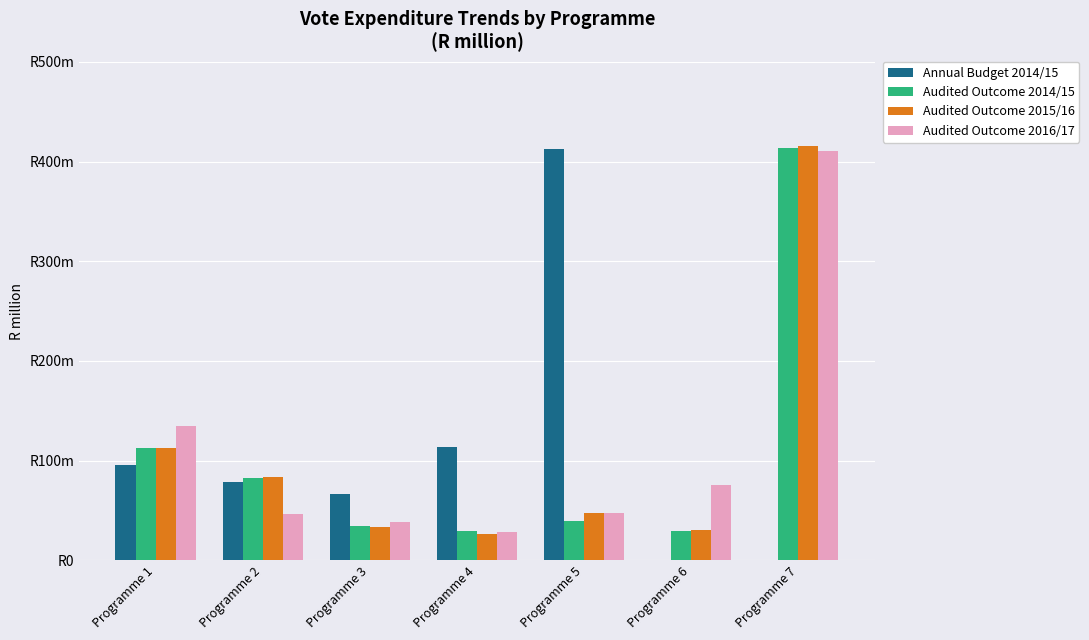

What is the total value across all series at Programme 5?

546.6